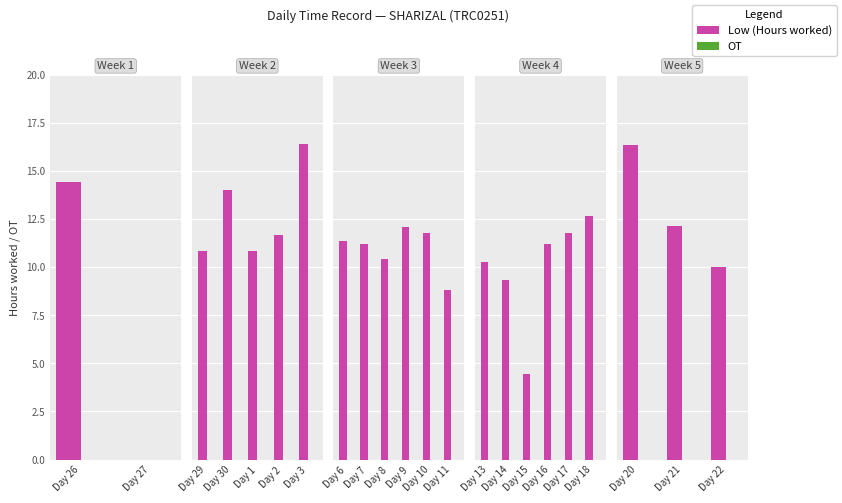

The OT series shows 0.0 at Day 21. True or false?

True